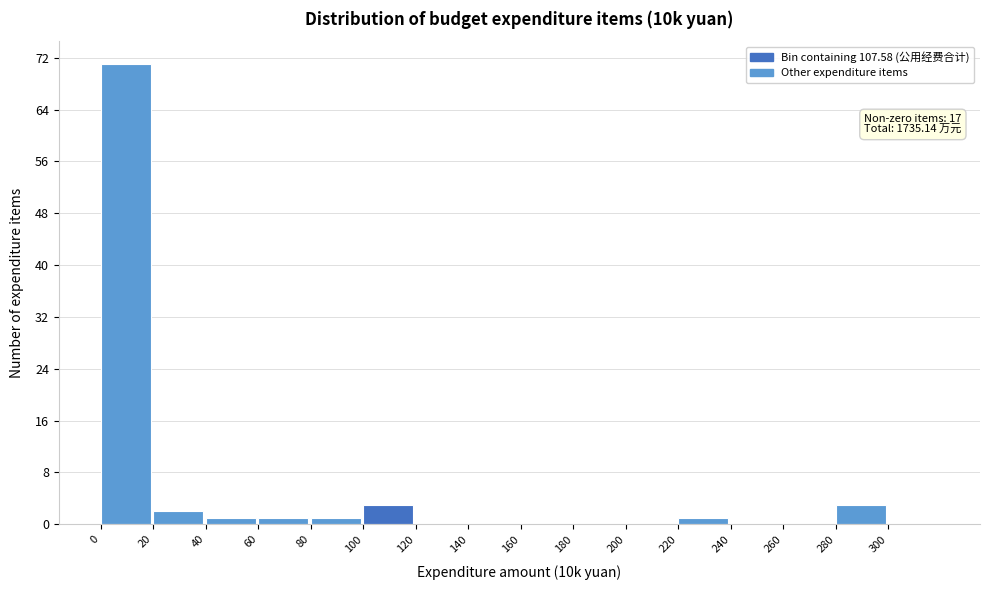

Over which range of the x-axis is the bar tallest?

0 to 20